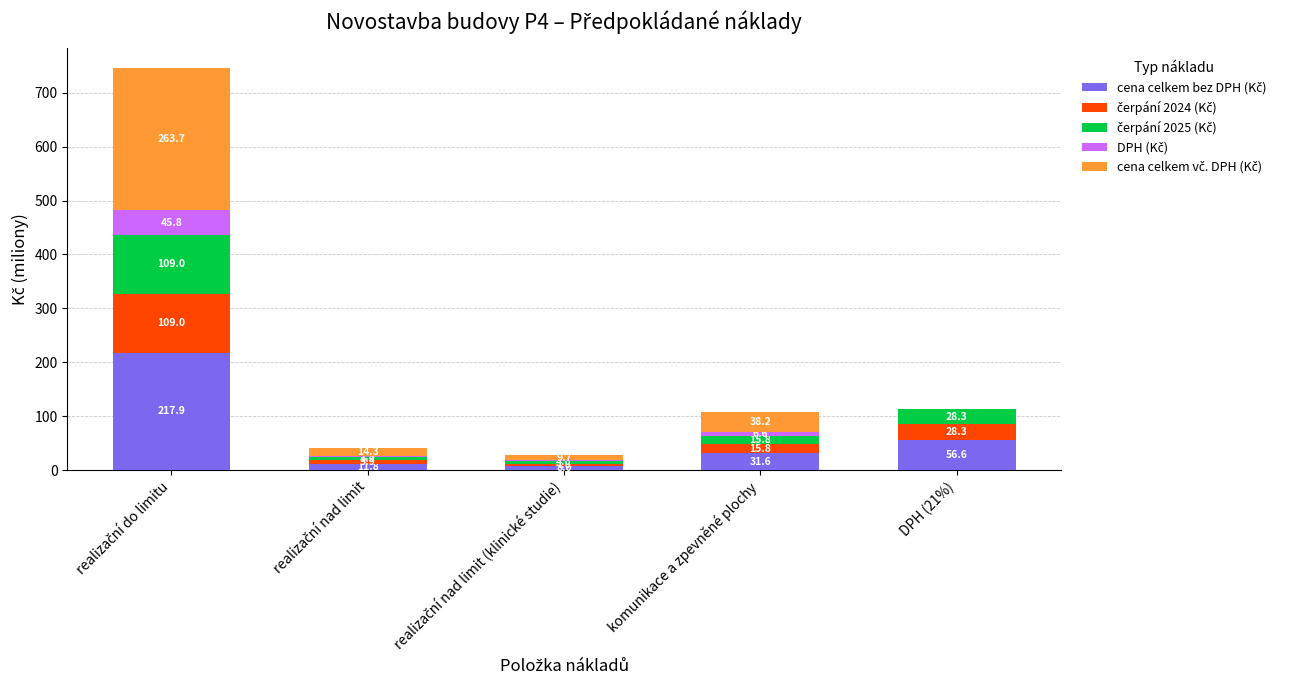

Which series has the largest range (max minus min)?

cena celkem vč. DPH (Kč)